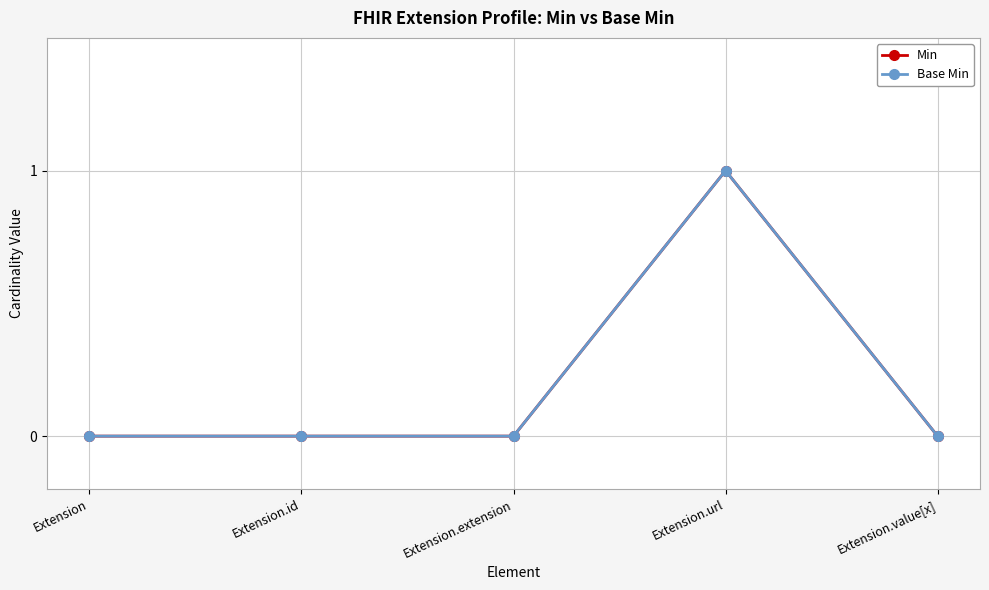

Is this an area chart (filled region under the line)?

No